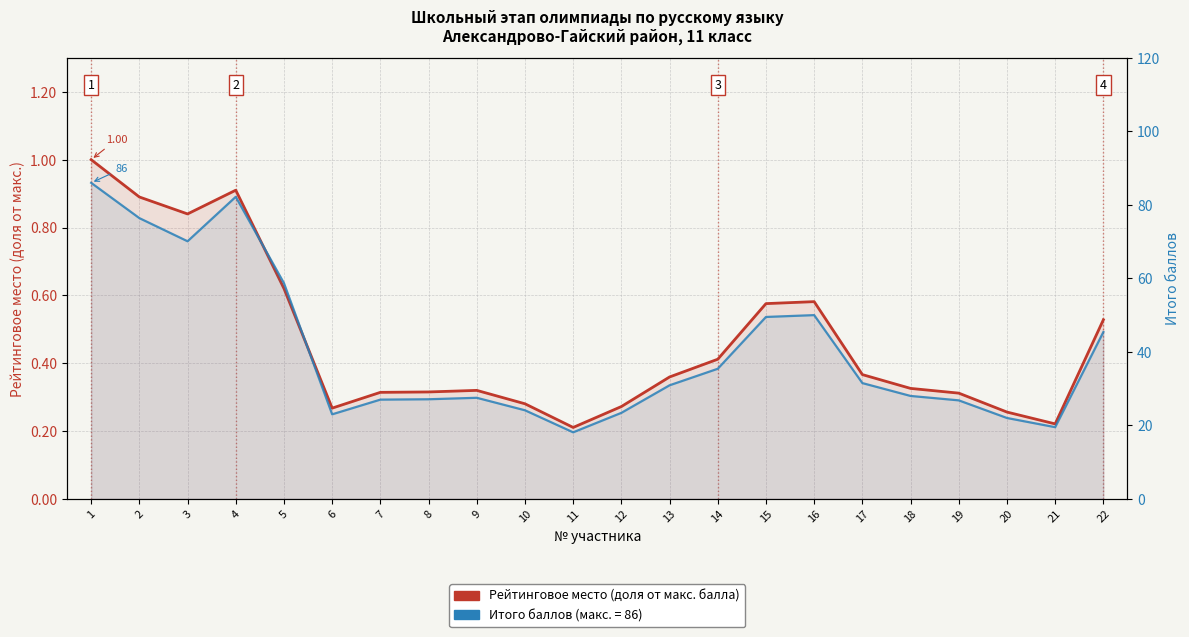

The value of Рейтинговое место (доля от макс.) at 5 is 0.2. True or false?

False